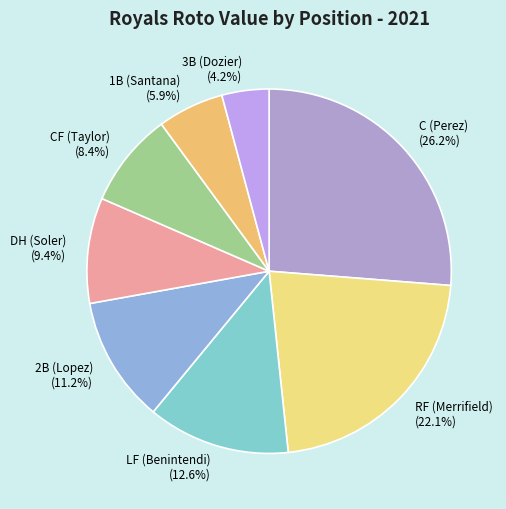

Is it true that 2B (Lopez) is 1% of the pie?

False